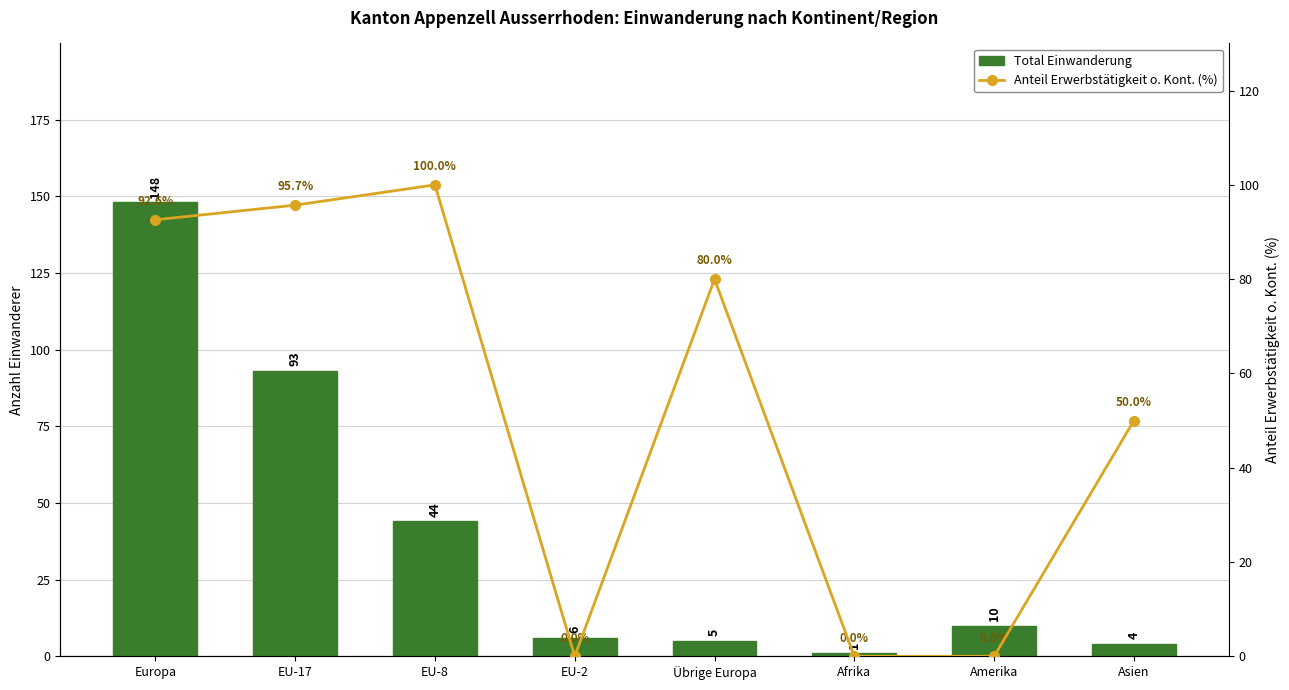

What is the difference between the maximum and minimum values in the Anteil Erwerbstätigkeit o. Kont. (%) series?

100.0